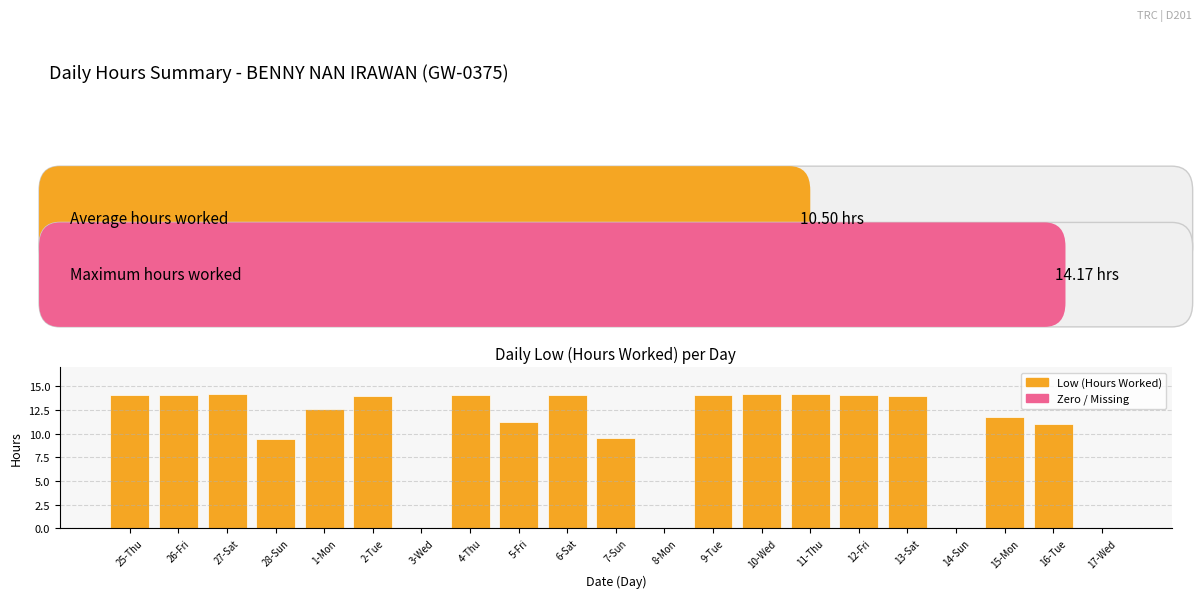

What is the maximum value shown in the chart?

14.2